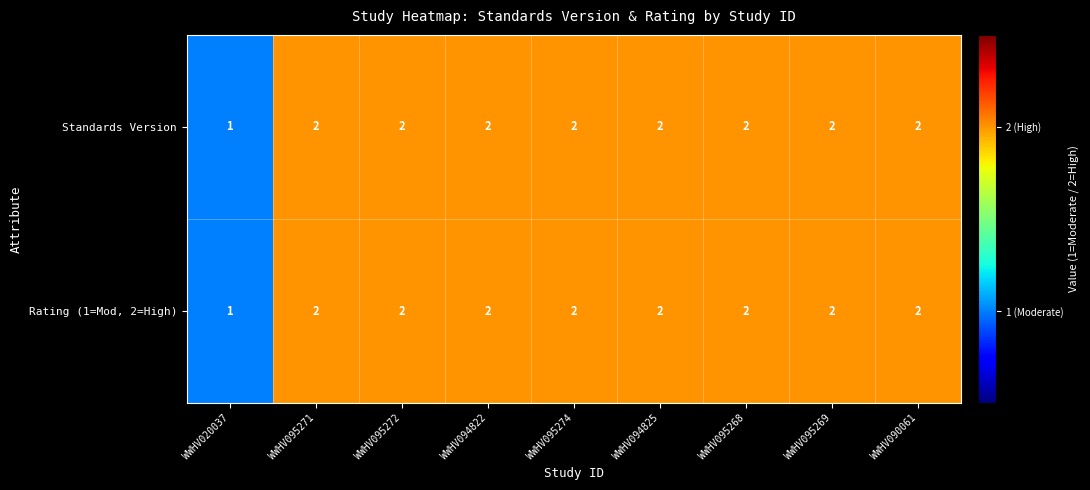

What is the total value across all series at WWHV095269?

4